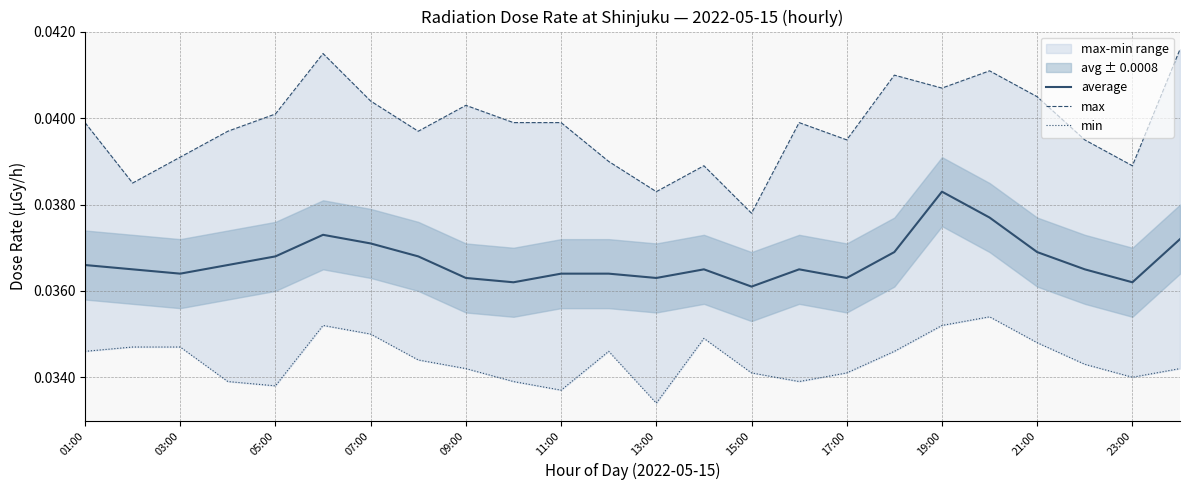

True or false: max has a value of 0.0 at 19:00.

True